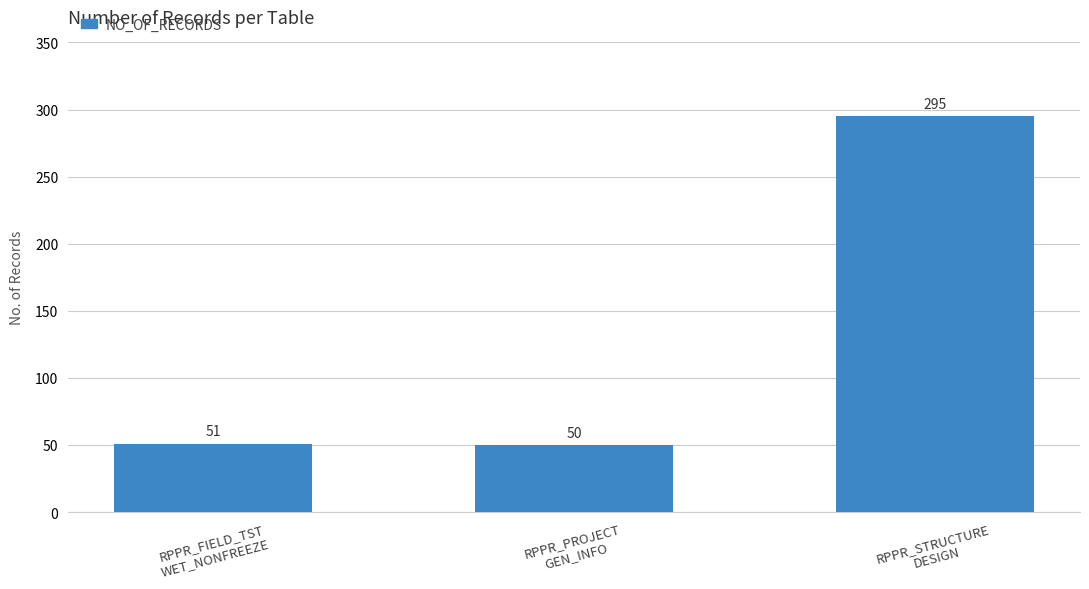

What is the label of the 1st bar from the left?

RPPR_FIELD_TST
WET_NONFREEZE